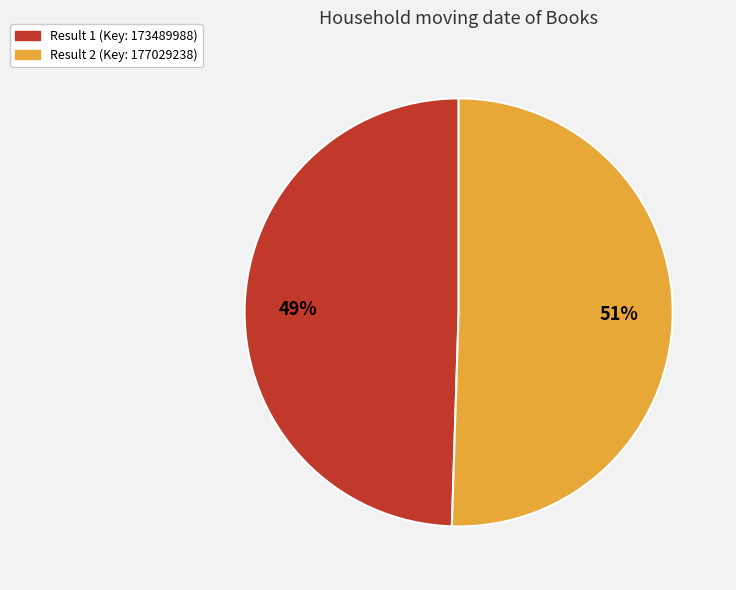

To the nearest percent, what is the average slice percentage?

50%